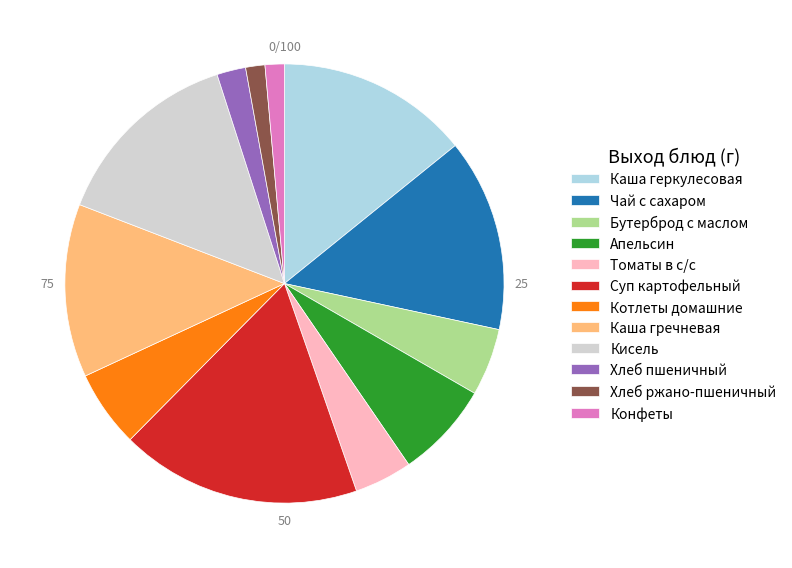

What is the largest slice in the pie chart?

Суп картофельный